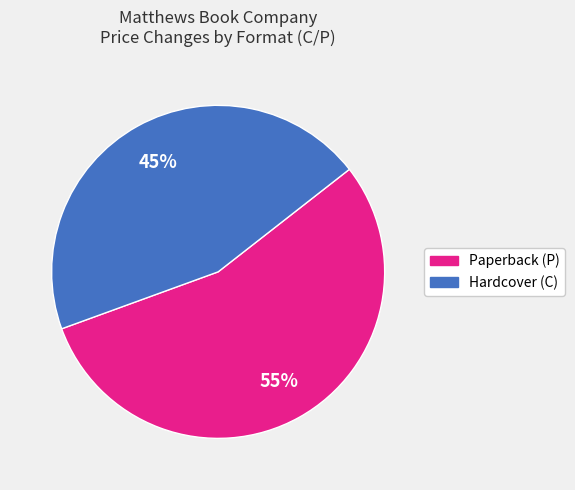

To the nearest percent, what is the difference between the largest and smallest slice percentages?

10%